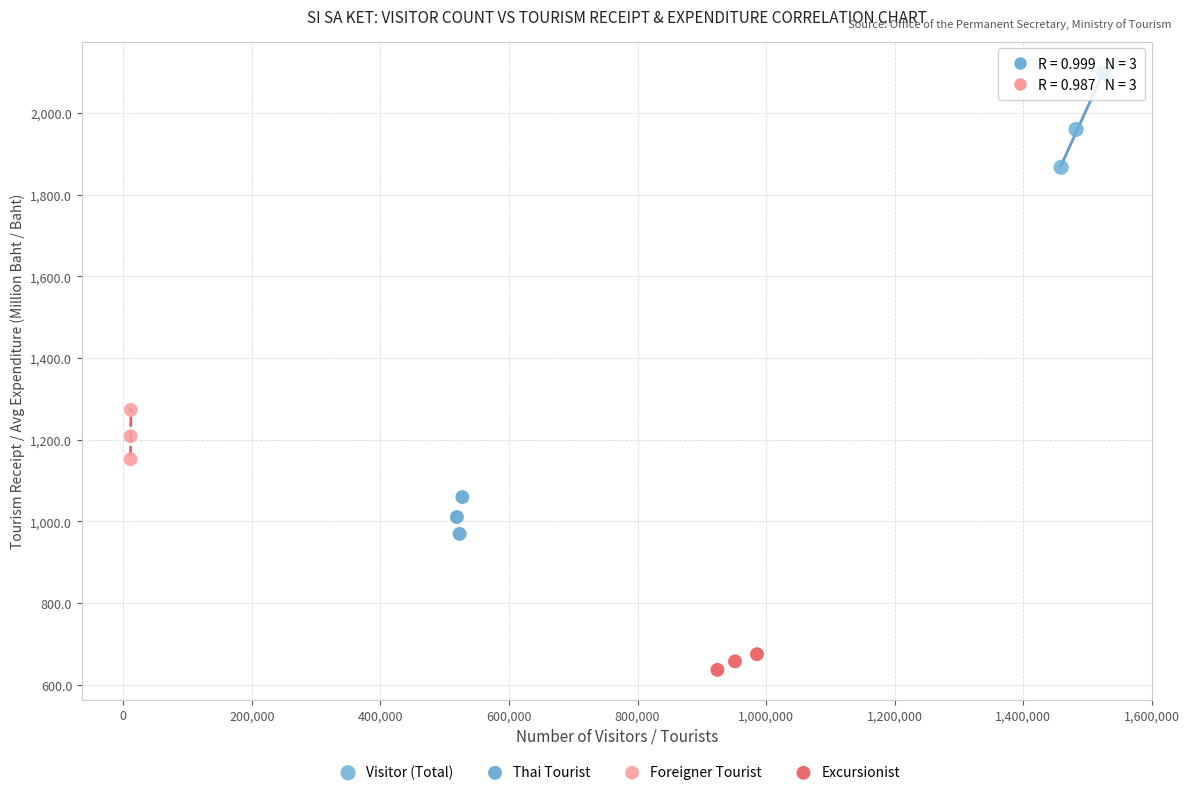

Which series contains the highest Y value?

Visitor (Total)